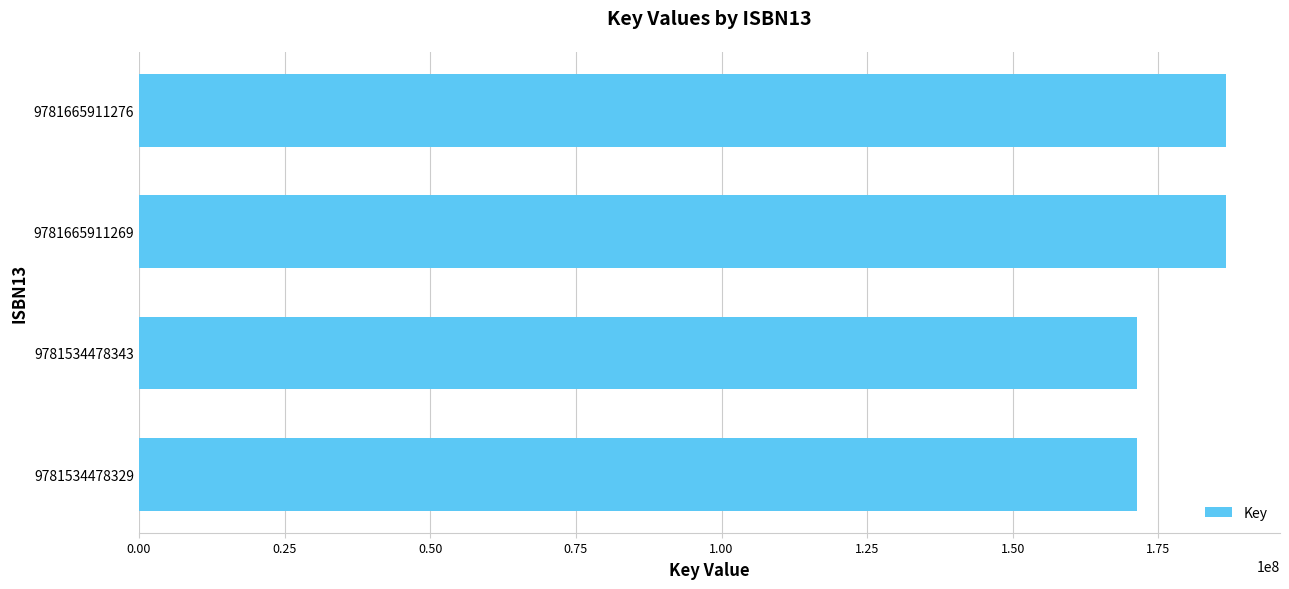

What is the ratio of the value at 9781534478329 to the value at 9781534478343?

1.0